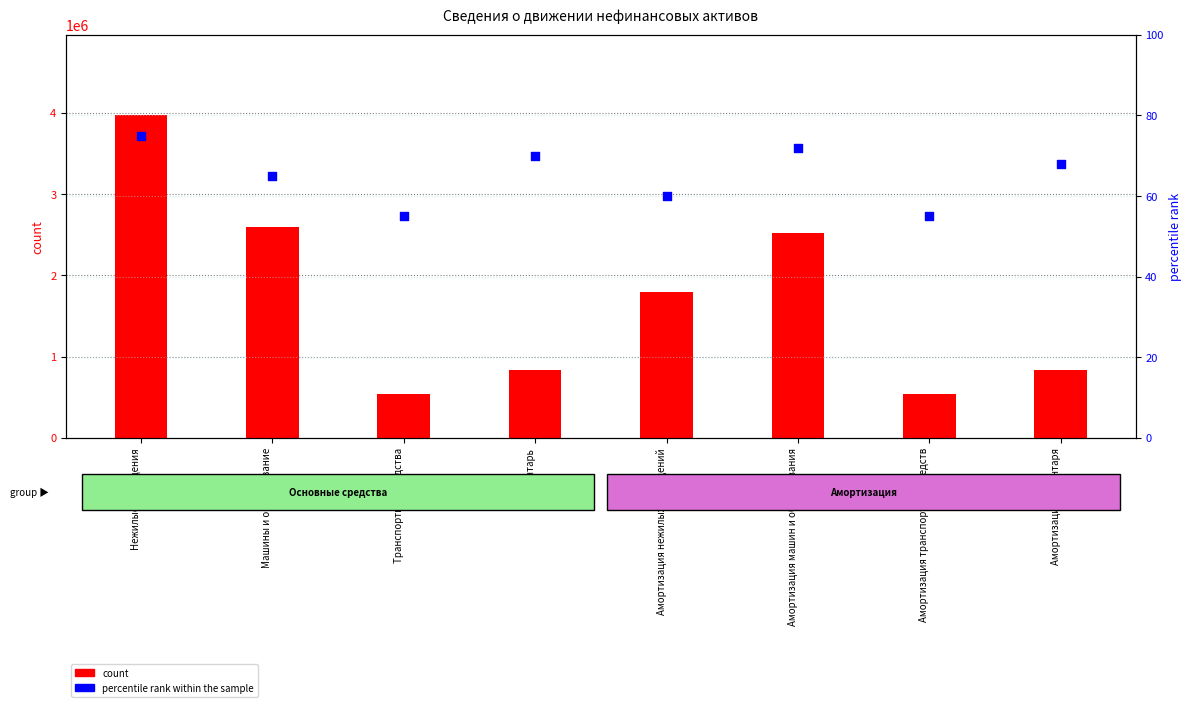

Which series has the widest spread of Y values?

count